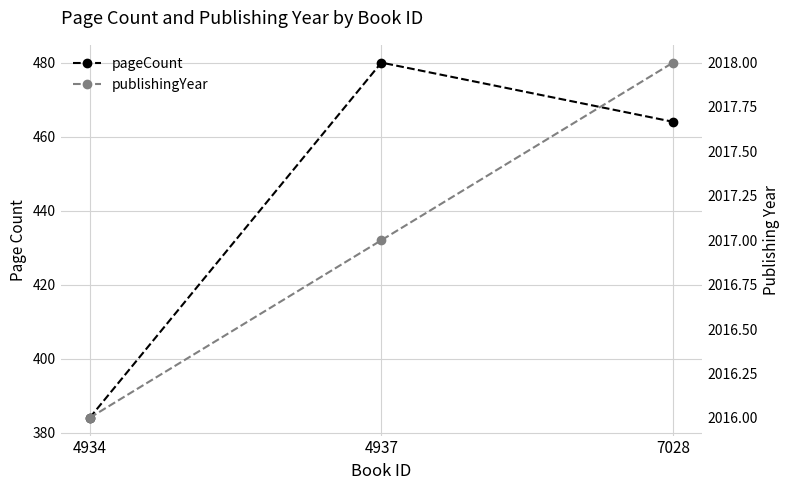

What is the maximum value for pageCount?

480